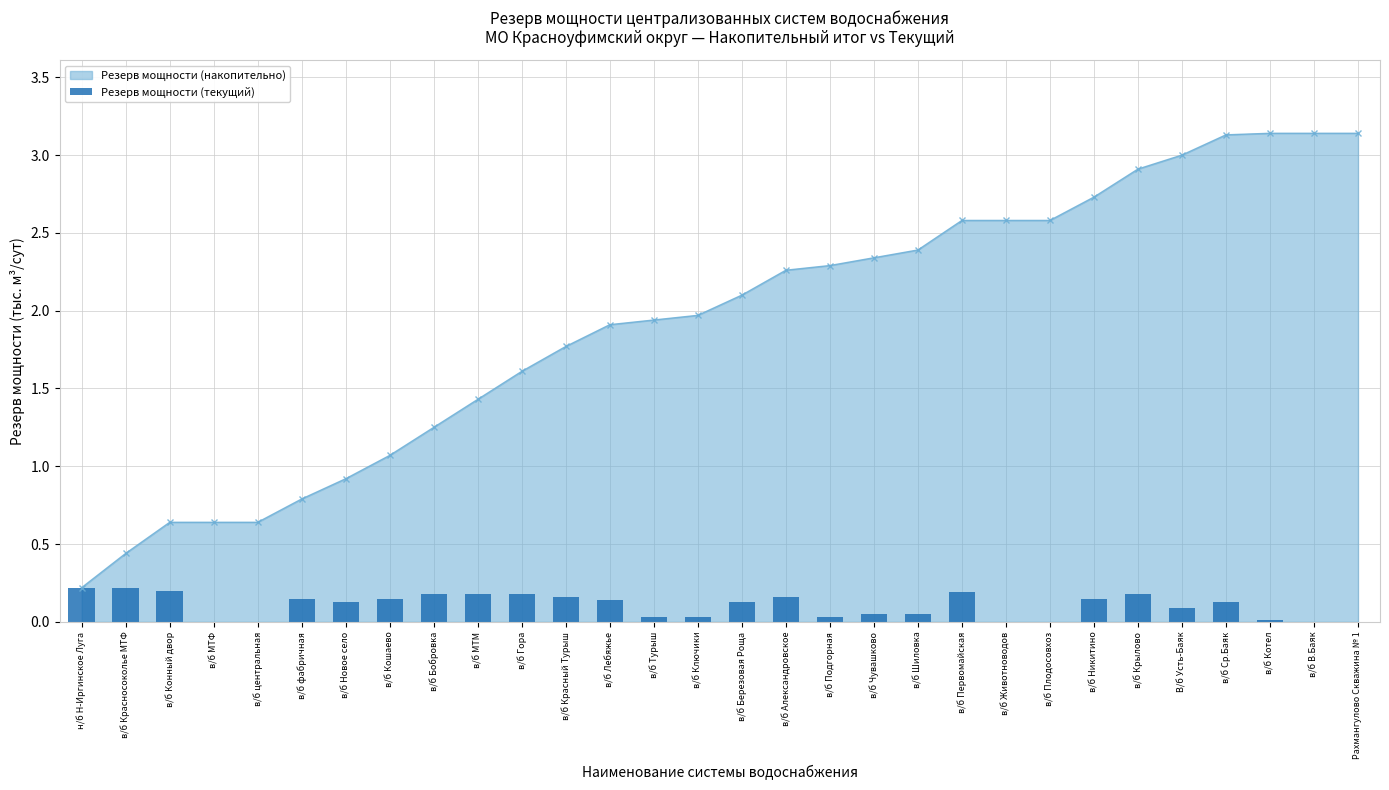

True or false: Резерв мощности (накопительно) has a value of 2.3 at в/б Подгорная.

True